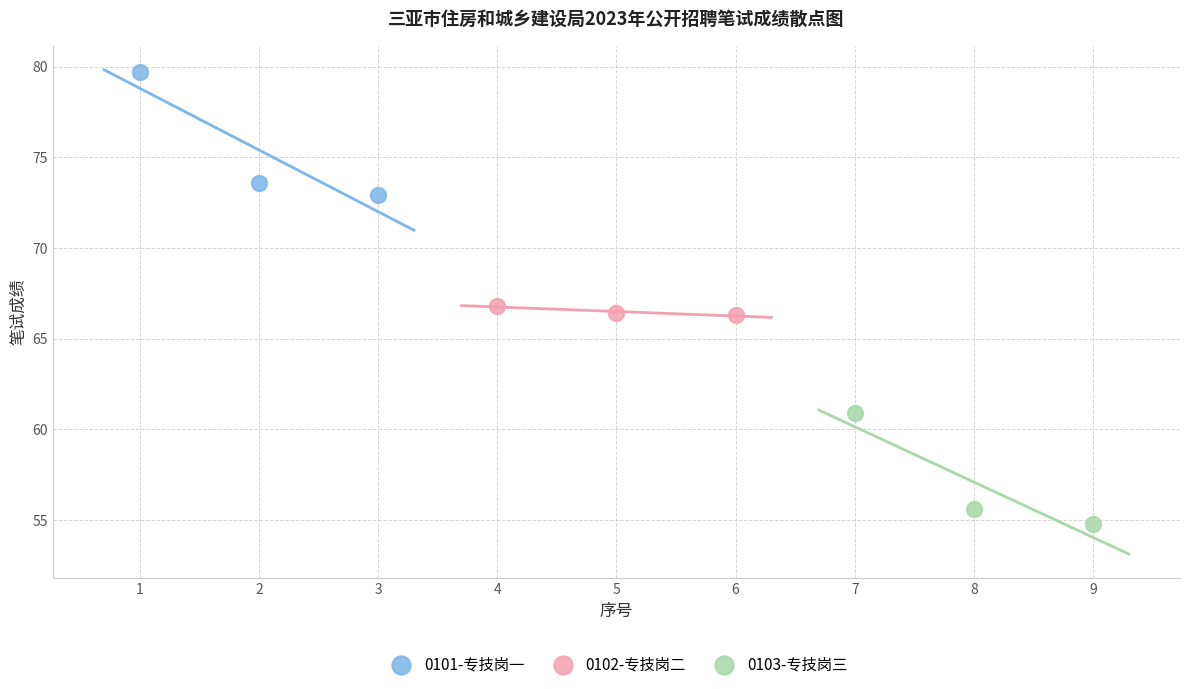

Which series has the widest spread of Y values?

0101-专技岗一